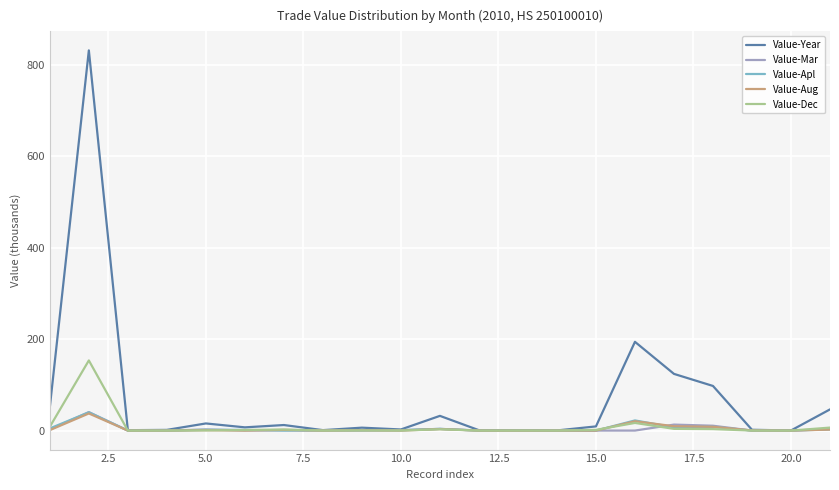

What is the sum of all Value-Aug values?

85.4